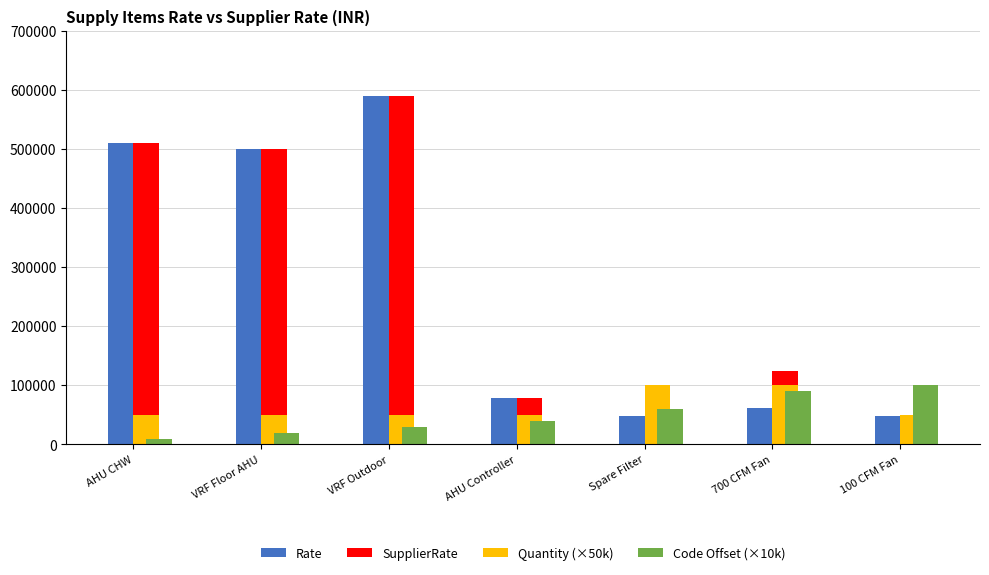

How many series are shown in this chart?

4